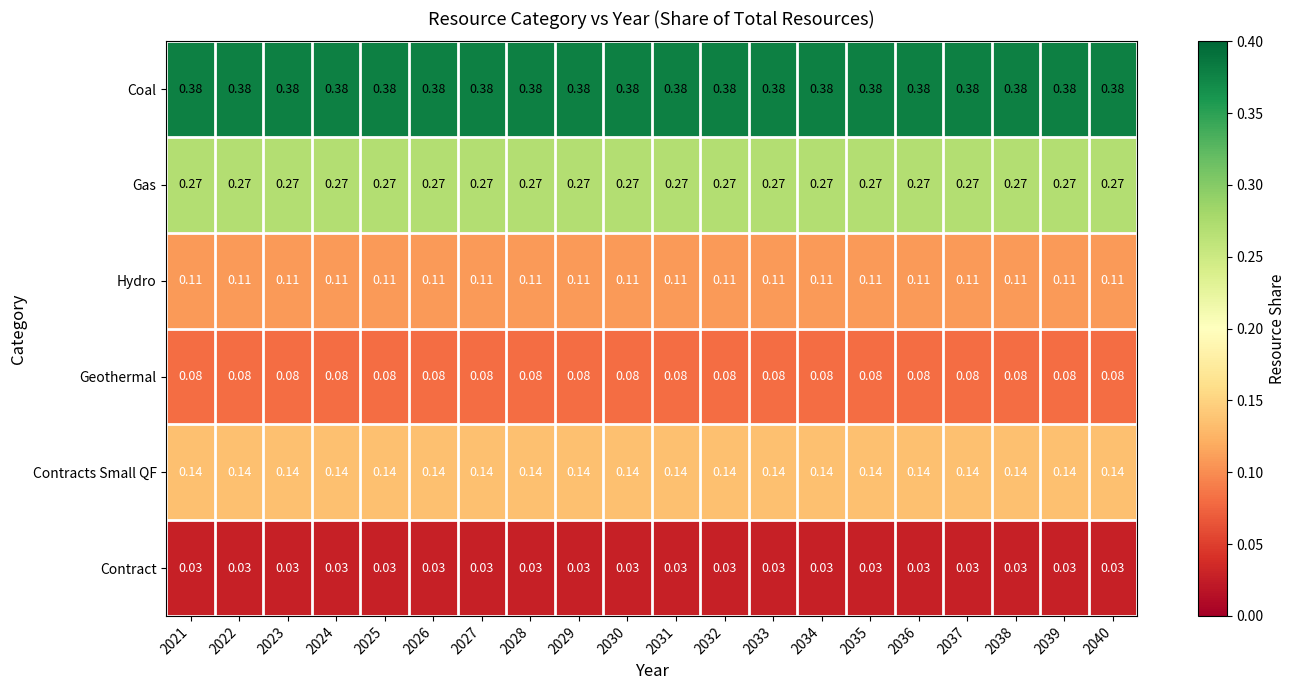

List the series in order of their peak value, lowest first.

Contract, Geothermal, Hydro, Contracts Small QF, Gas, Coal